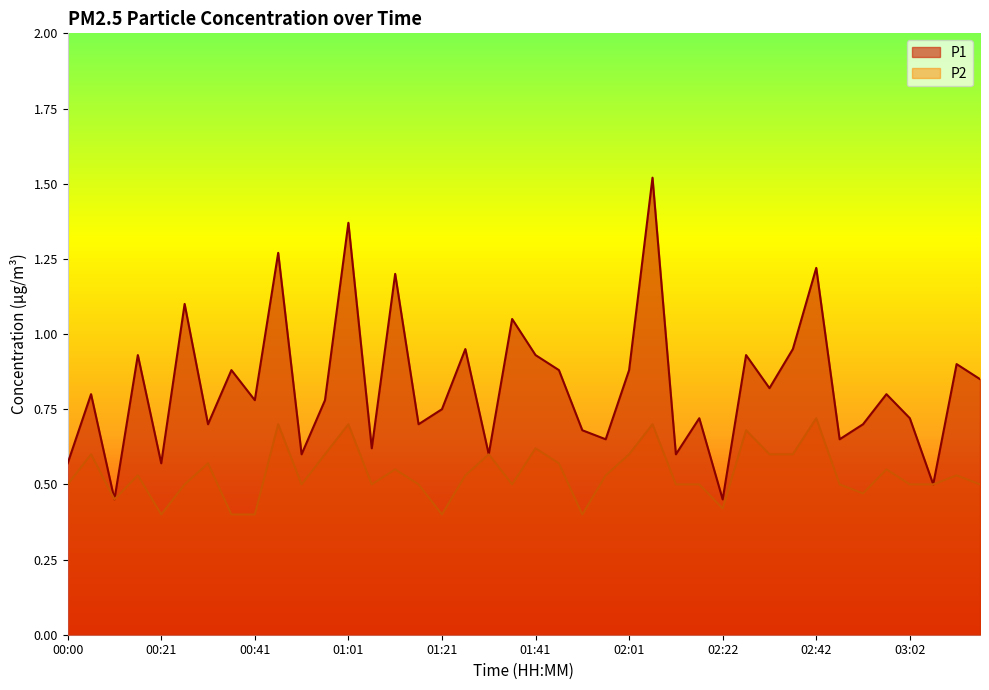

The value of P1 at 01:56 is 0.9. True or false?

False